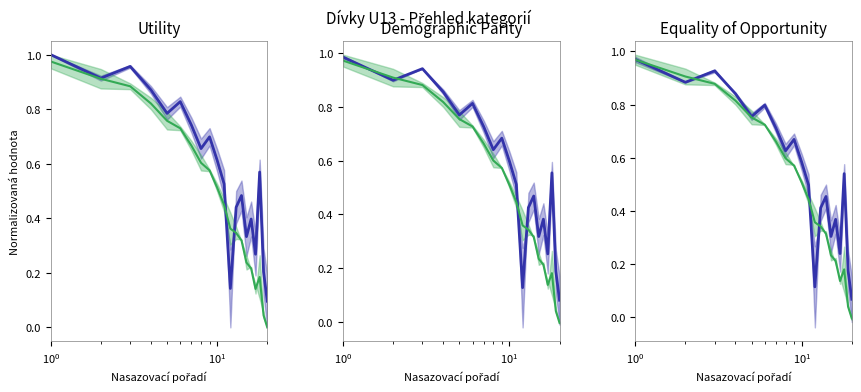

What is the value of the Blue point at the 11th from the left?

0.5